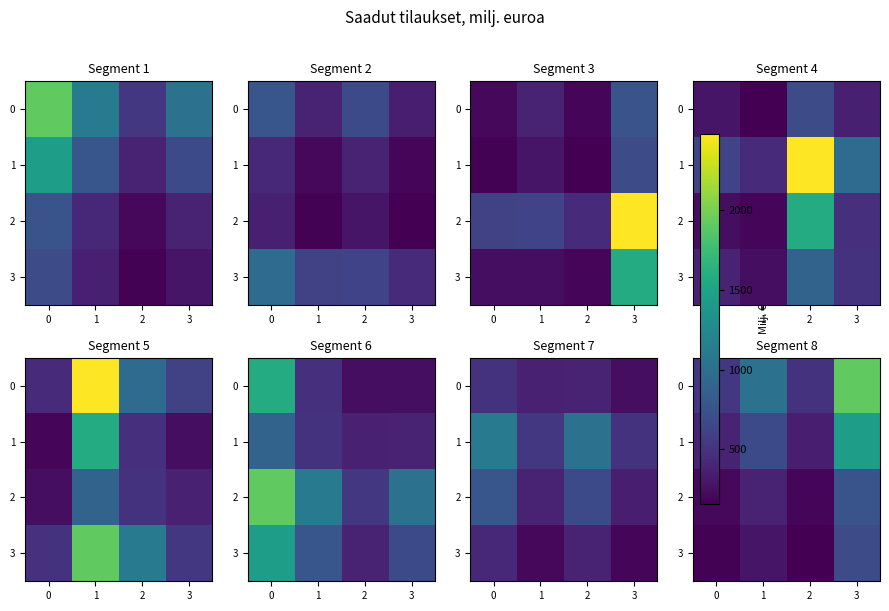

What is the maximum value for 3?

683